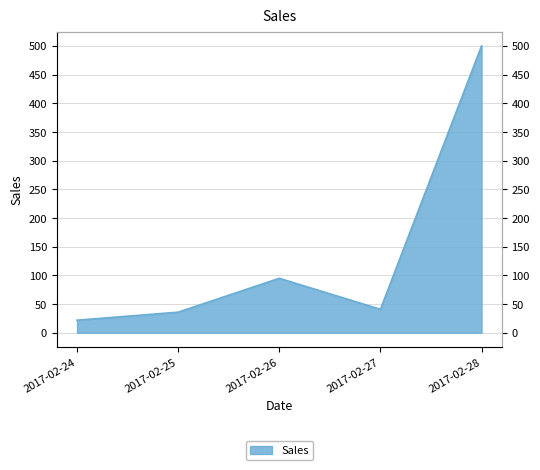

What is the approximate value at 2017-02-24, to the nearest 5?

20